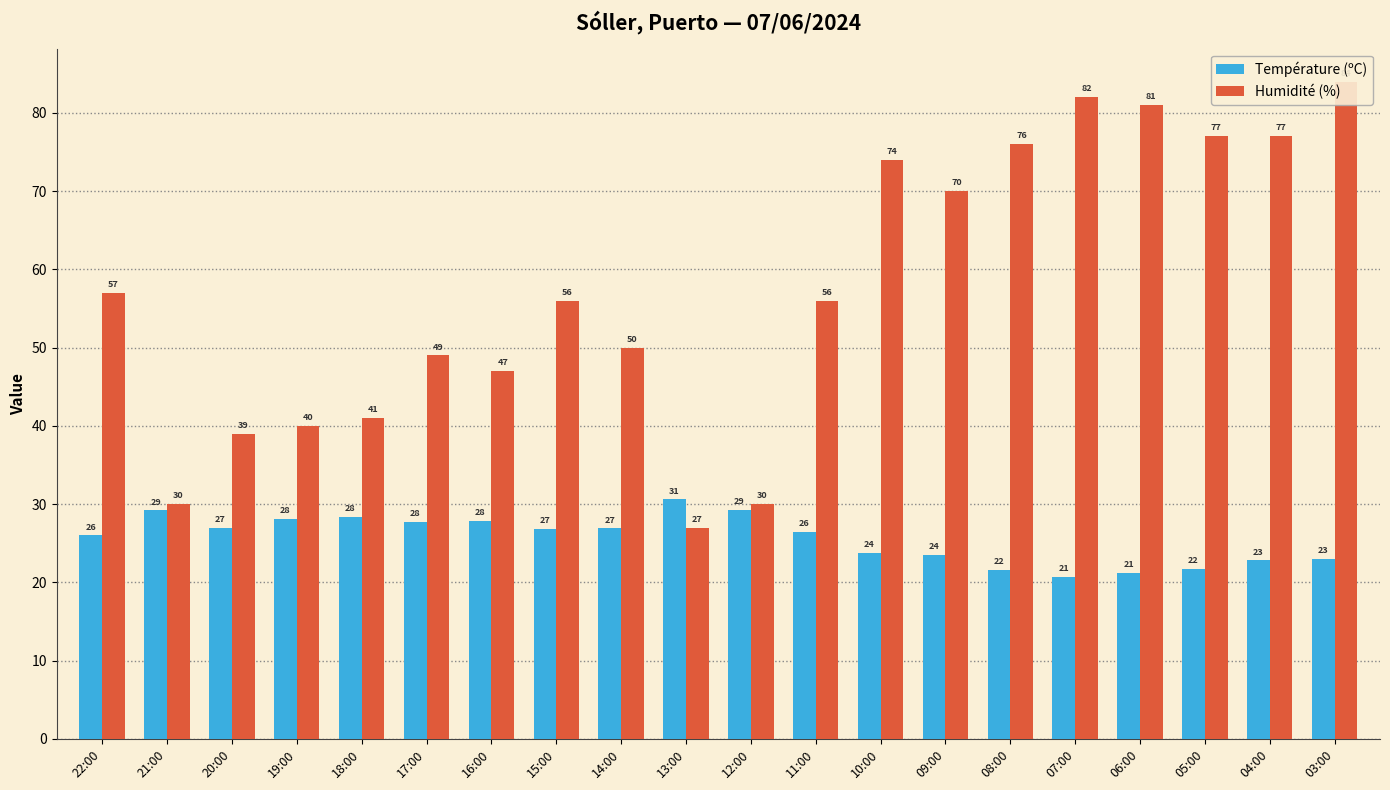

Rank the series at 20:00 from lowest to highest value.

Température (ºC), Humidité (%)